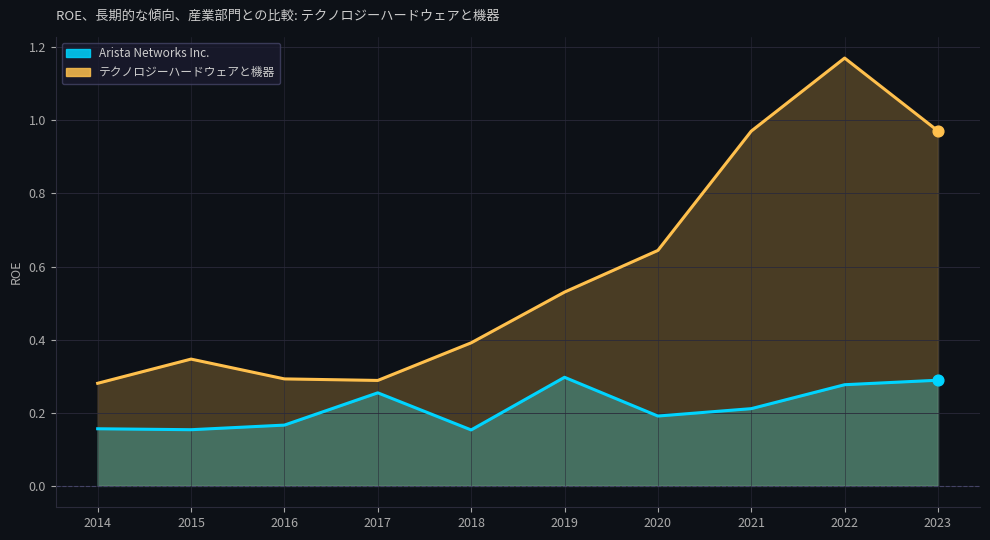

Is the value of Arista Networks Inc. at 2022 greater than the value of テクノロジーハードウェアと機器 at 2019?

No